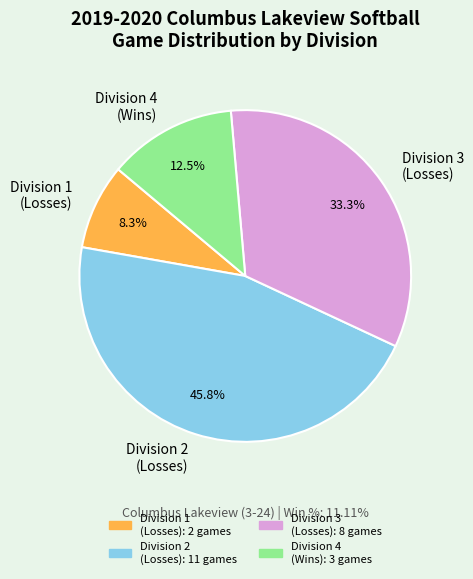

How much of the chart is everything except Division 4 (Wins)?

87.5%